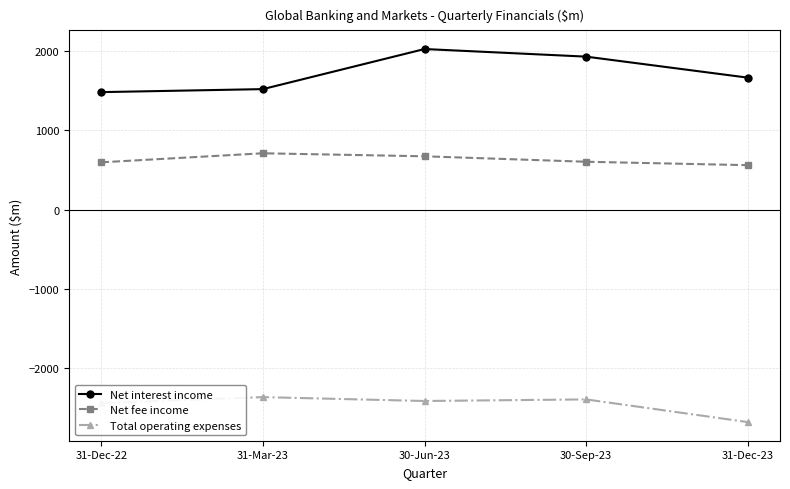

Which series changed the most between 30-Jun-23 and 31-Dec-23?

Net interest income